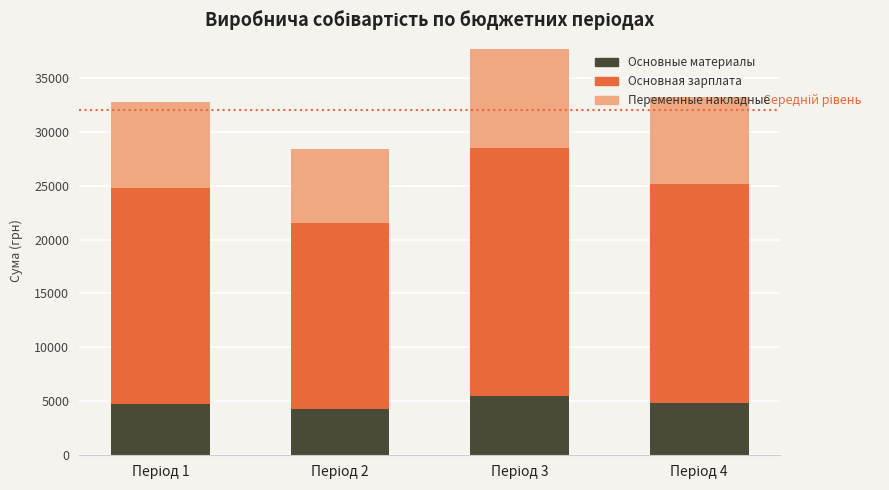

What is the lowest value of the Основные материалы series?

4278